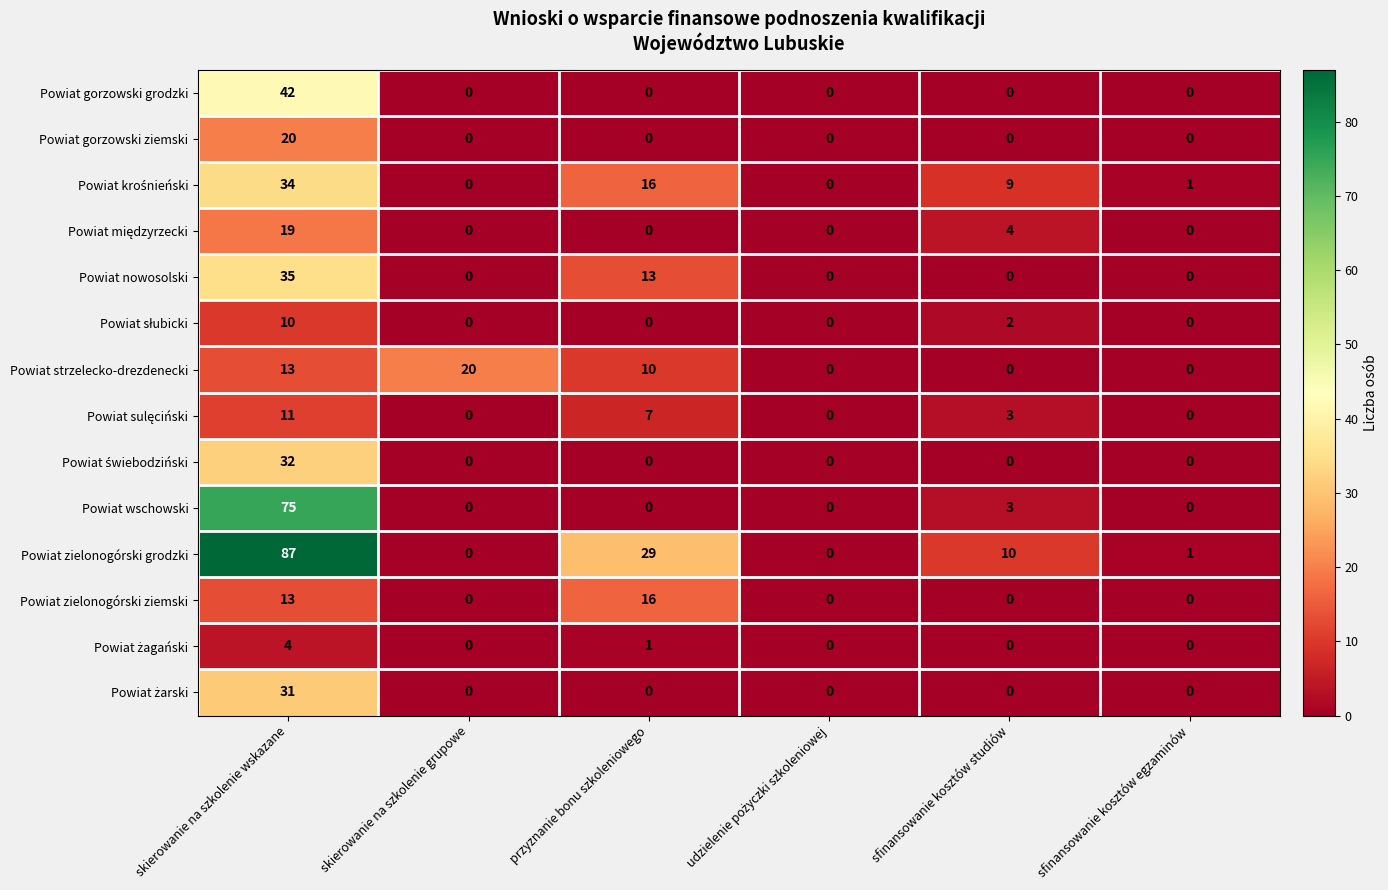

The value of Powiat gorzowski grodzki at sfinansowanie kosztów studiów is 21. True or false?

False